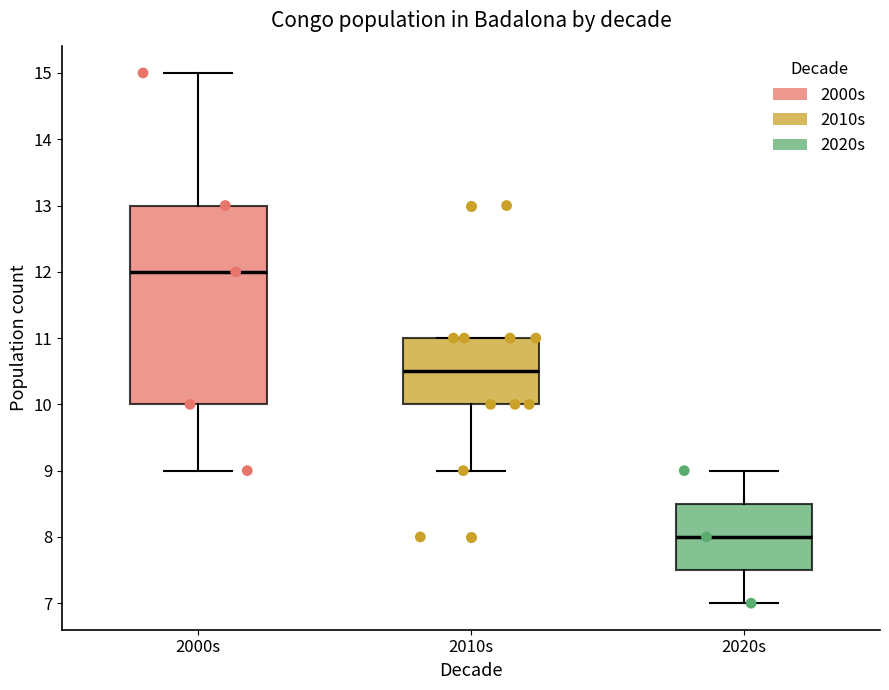

Which box's median line is the lowest?

2020s